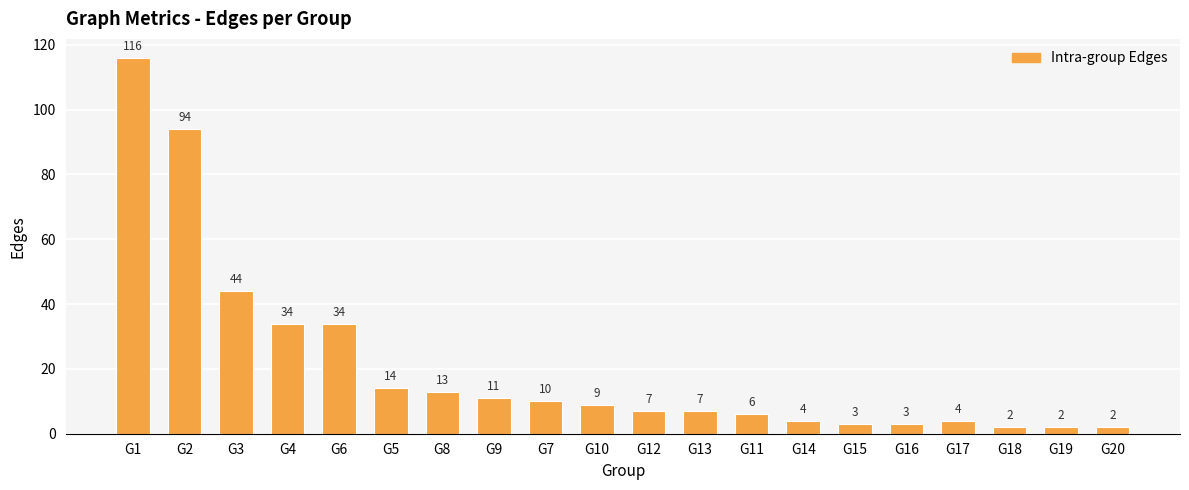

What is the smallest value displayed?

2